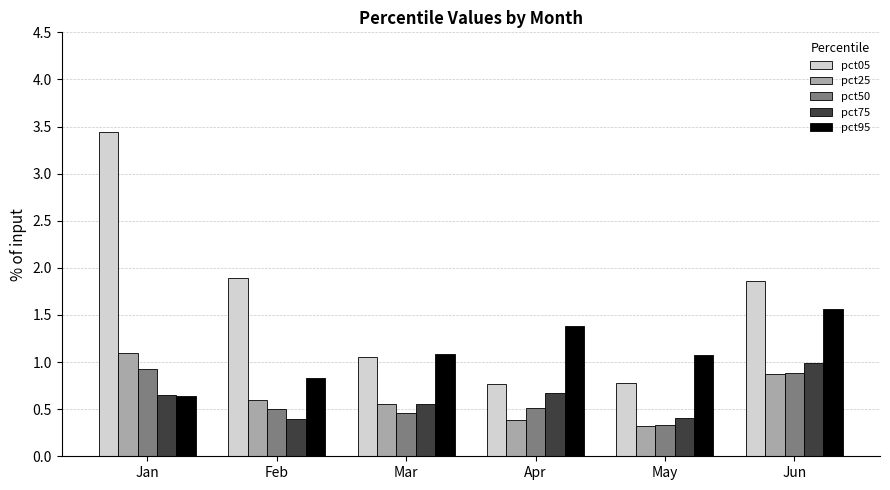

What is the difference between the pct95 values at Jun and Mar?

0.5